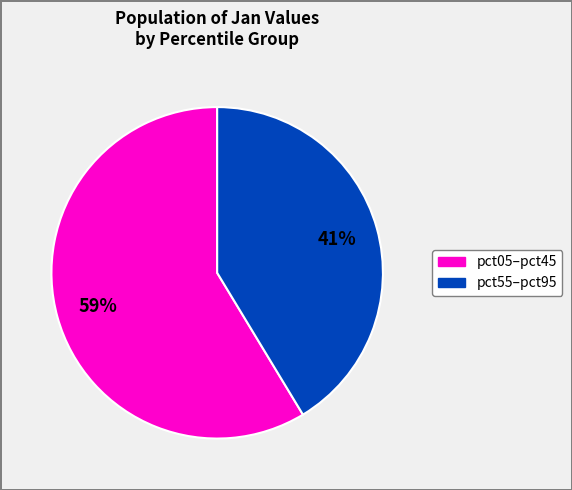

Does any single category account for the majority?

Yes